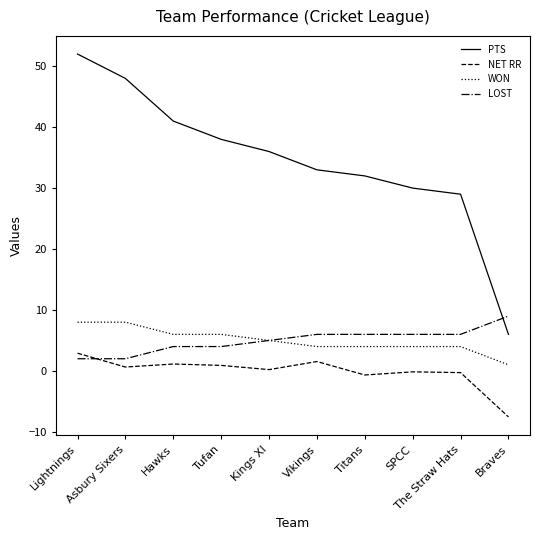

Which series has the widest spread of values?

PTS